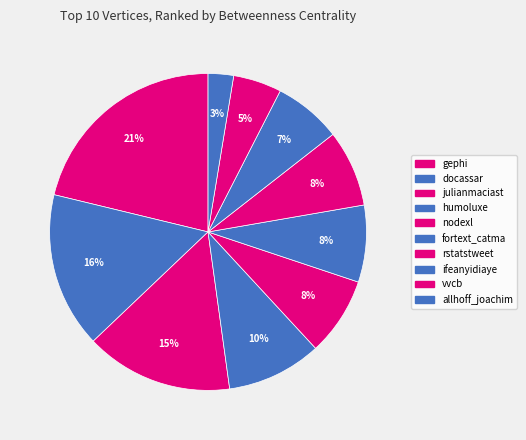

Rank the categories by value from highest to lowest.

gephi, docassar, julianmaciast, humoluxe, nodexl, fortext_catma, rstatstweet, ifeanyidiaye, vvcb, allhoff_joachim